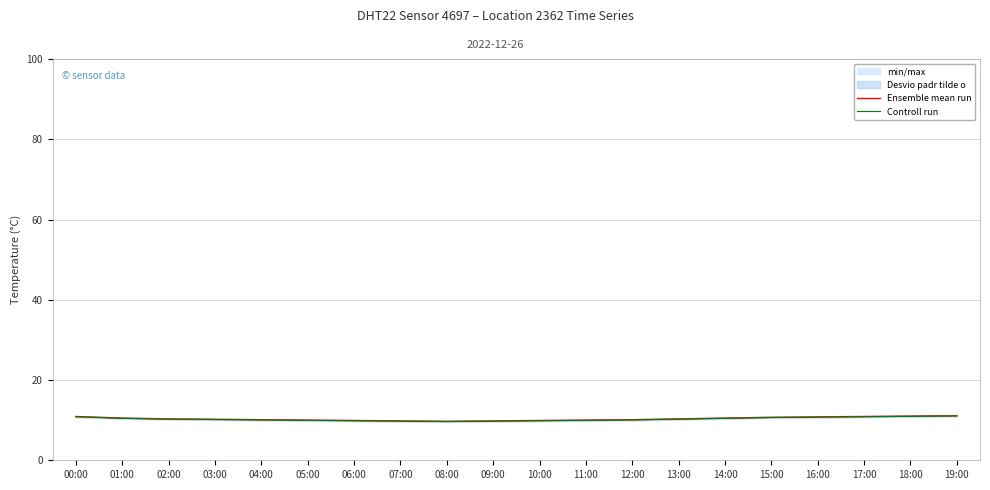

What is the value of the Controll run point at the 17th from the left?

10.8